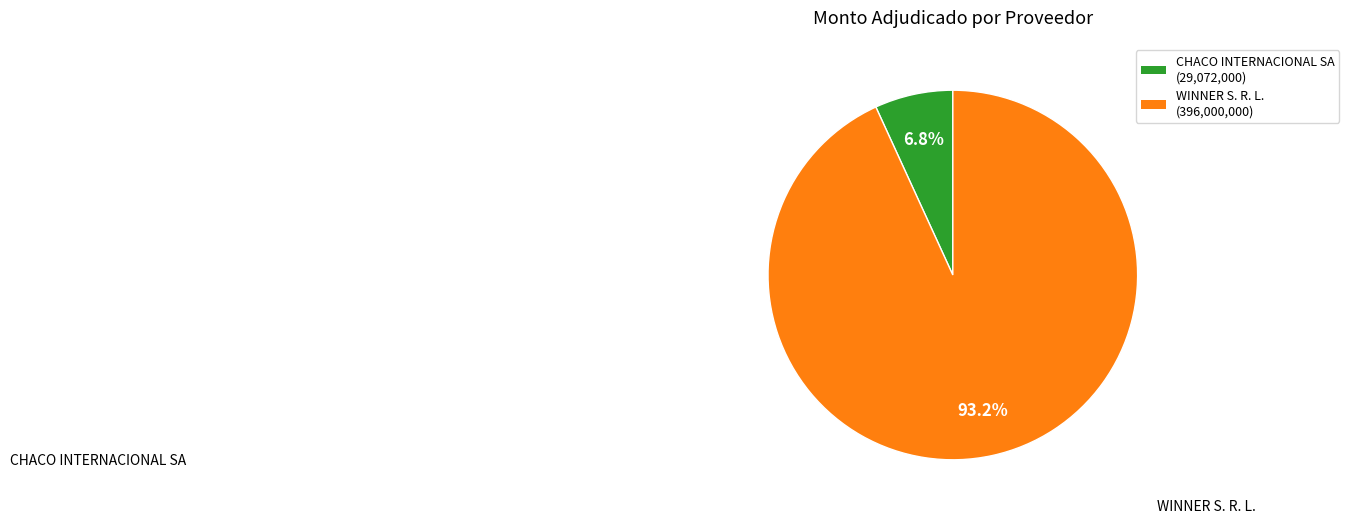

How many slices are in this pie chart?

2